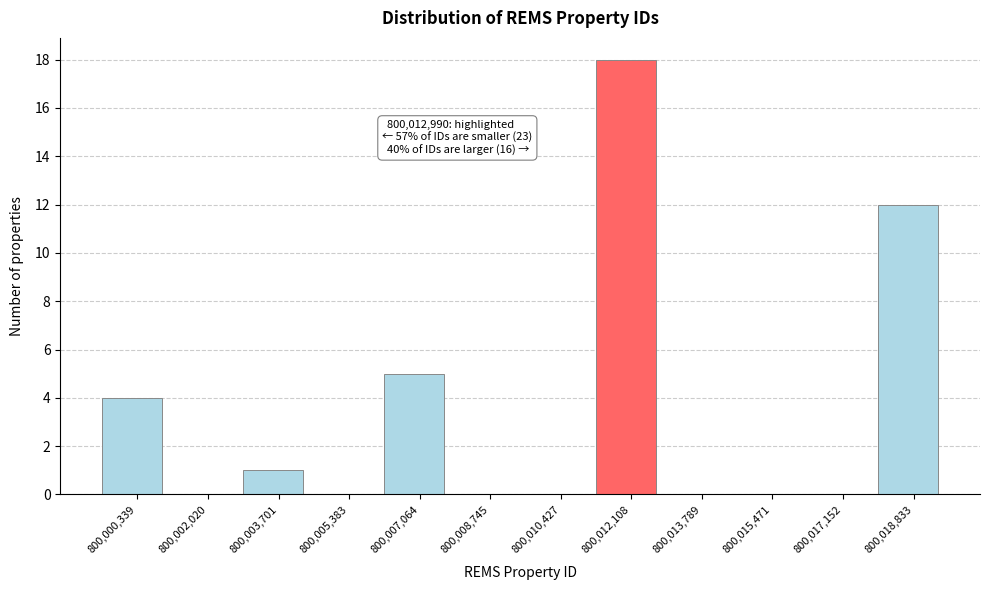

Reading left to right, extract all data points from this chart.

800,000,339=4	800,002,020=0	800,003,701=1	800,005,383=0	800,007,064=5	800,008,745=0	800,010,427=0	800,012,108=18	800,013,789=0	800,015,471=0	800,017,152=0	800,018,833=12